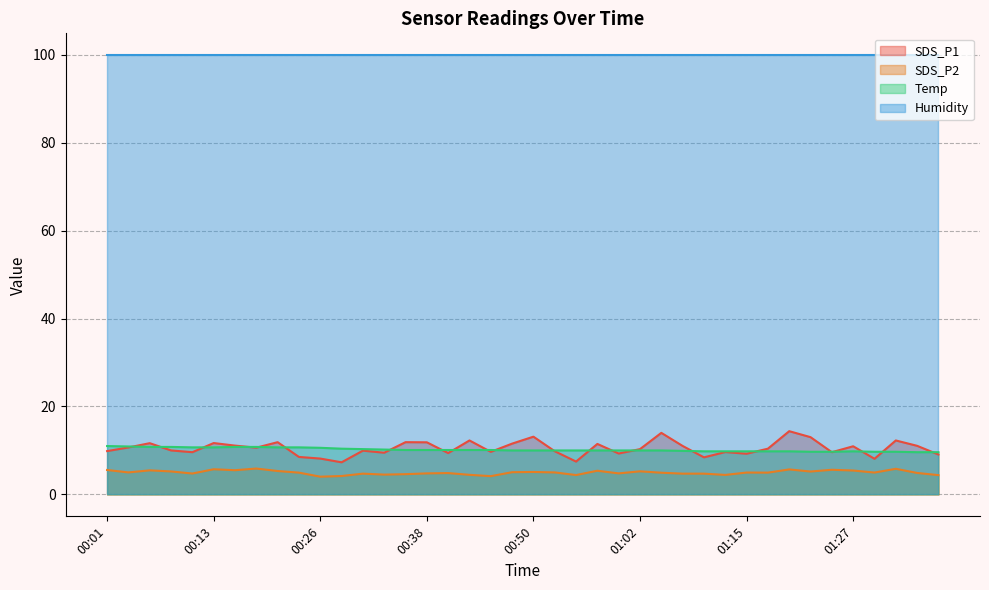

Is it true that Temp equals 14.2 at 01:35?

False